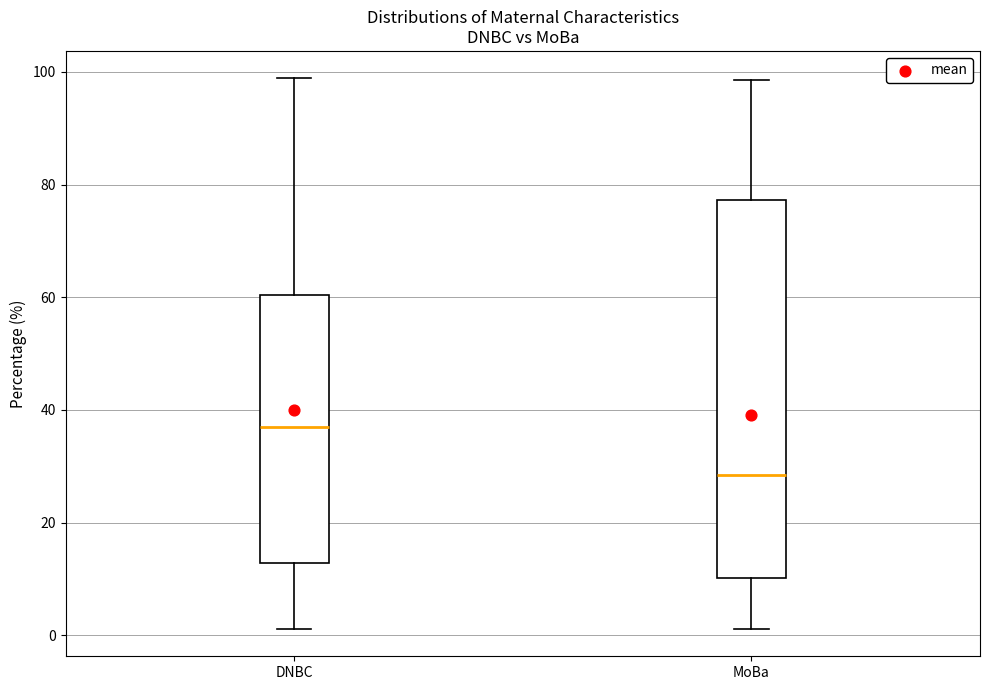

Comparing the boxes themselves (not the whiskers), which one is the tallest?

MoBa